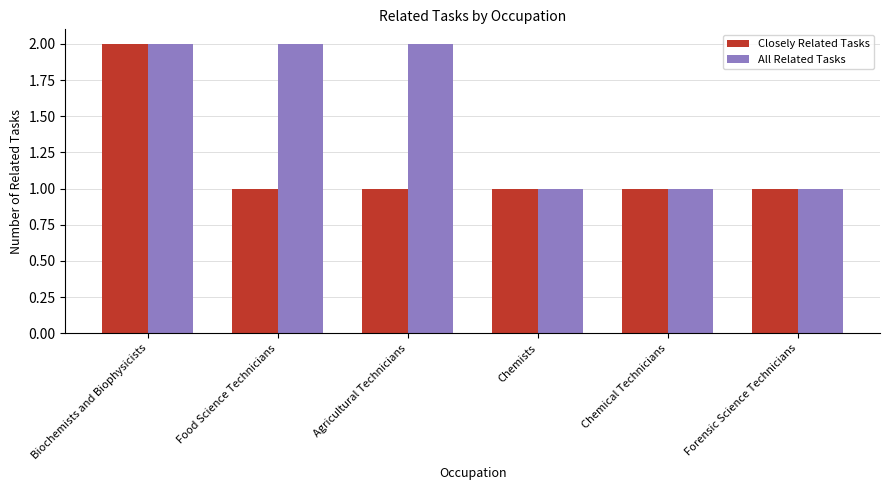

Reading right to left, transcribe all the data shown in this chart.

Closely Related Tasks: 1	1	1	1	1	2
All Related Tasks: 1	1	1	2	2	2